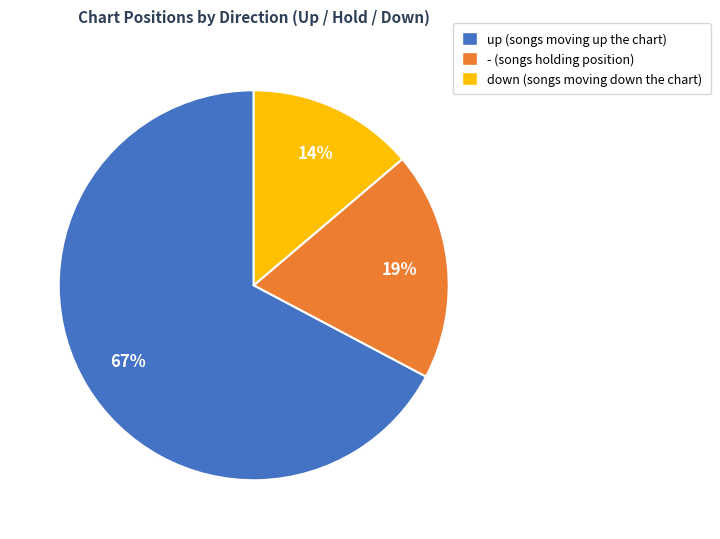

Does any single category account for the majority?

Yes